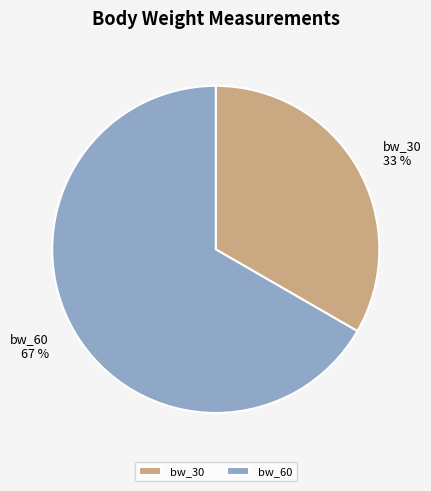

Count the number of slices in the pie.

2